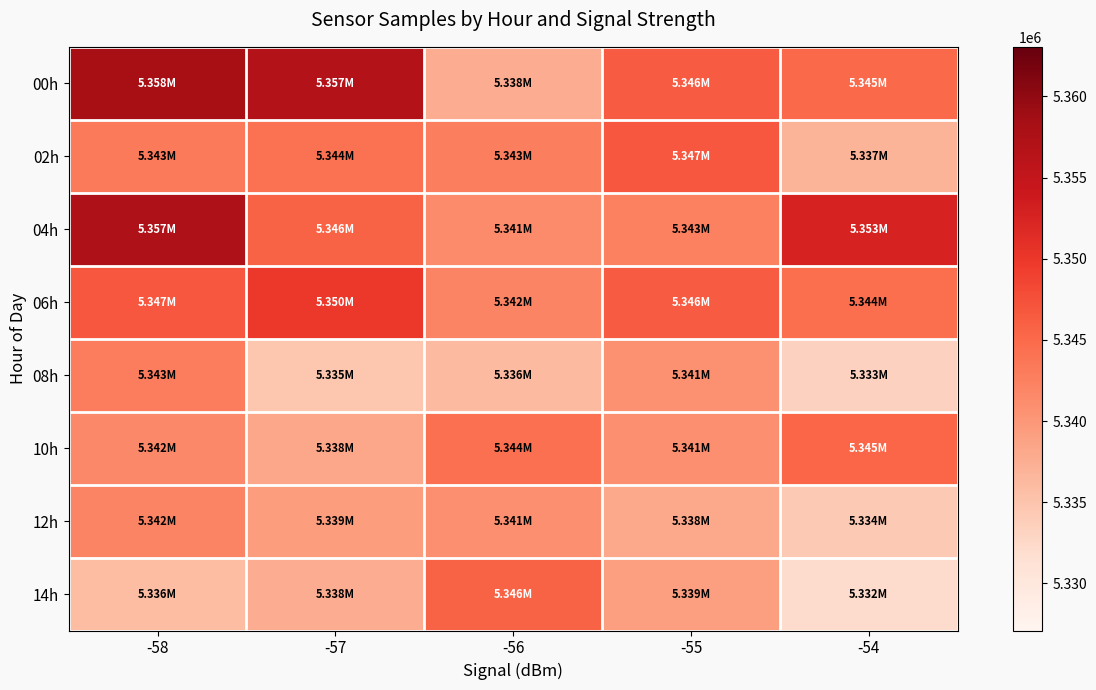

Reading left to right, extract all data points from this chart.

00h: -58=5358055	-57=5356760	-56=5337655	-55=5346395	-54=5345125
02h: -58=5343185	-57=5344221	-56=5342746	-55=5346825	-54=5336871
04h: -58=5357385	-57=5345770	-56=5341361	-55=5342540	-54=5352585
06h: -58=5346800	-57=5349873	-56=5342098	-55=5346395	-54=5344404
08h: -58=5342971	-57=5334721	-56=5336175	-55=5340722	-54=5333355
10h: -58=5341608	-57=5338266	-56=5344282	-55=5340987	-54=5345464
12h: -58=5342032	-57=5339454	-56=5340947	-55=5338195	-54=5334274
14h: -58=5335885	-57=5337562	-56=5345650	-55=5339172	-54=5332103